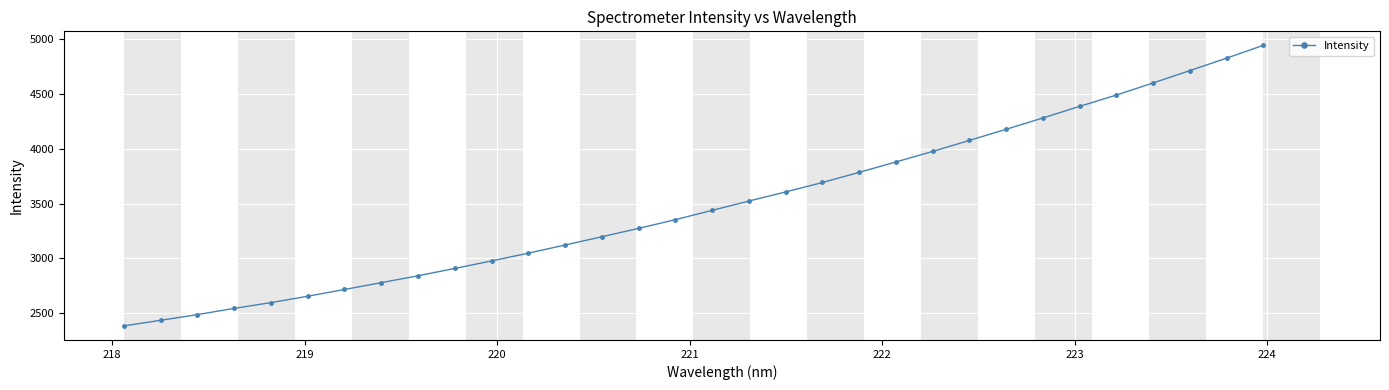

True or false: the data has more than 2 interior local peaks.

False